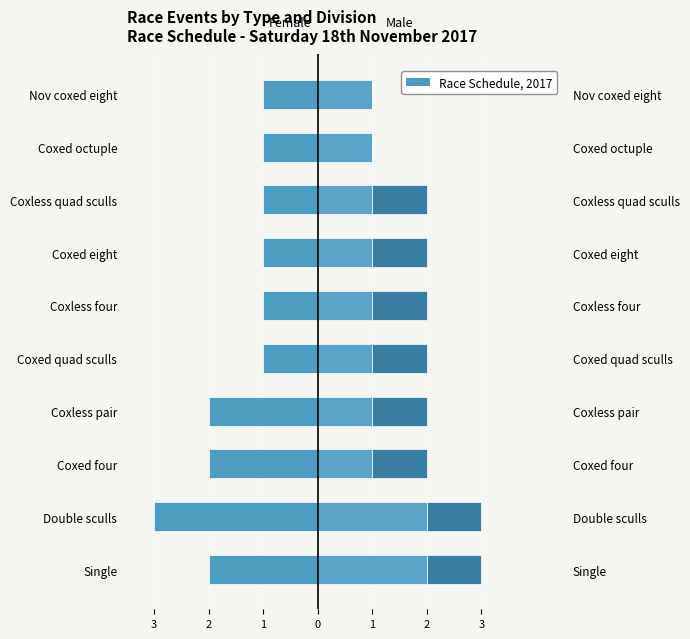

What is the difference between the second highest and minimum values in the Mens series?

1